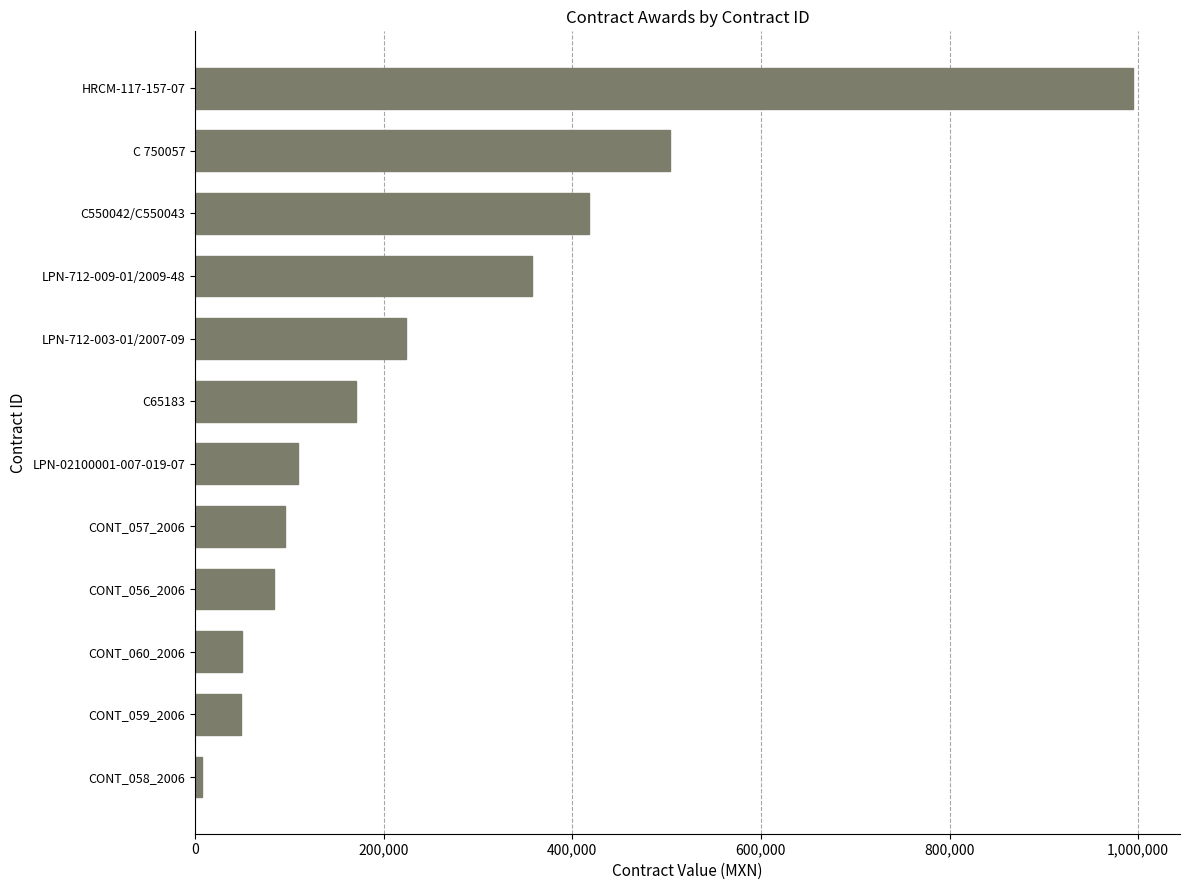

Is it true that the value at CONT_056_2006 is 83640.6?

True